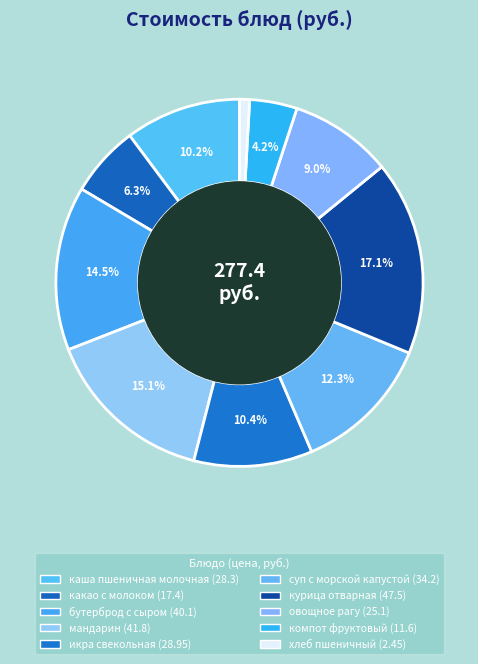

To the nearest percent, what is the difference between the какао с молоком and каша пшеничная молочная slice percentages?

4%